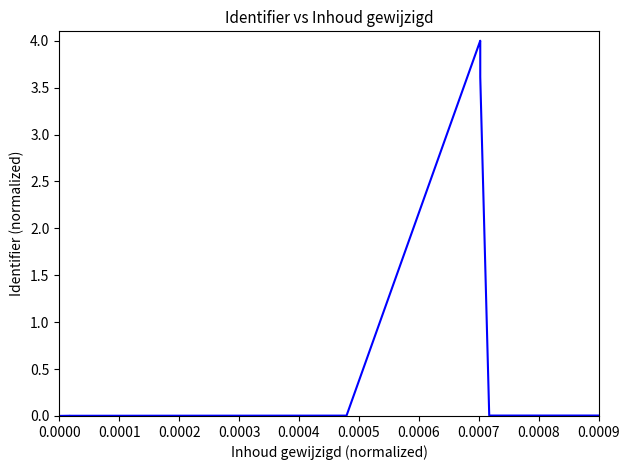

What is the greatest value displayed?

4.0